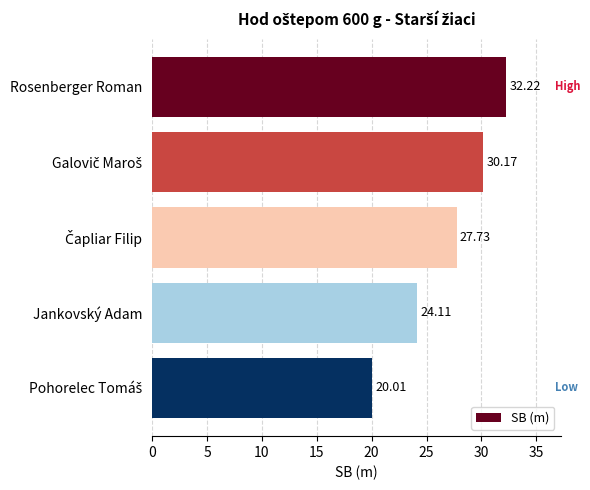

What is the maximum value shown in the chart?

32.2